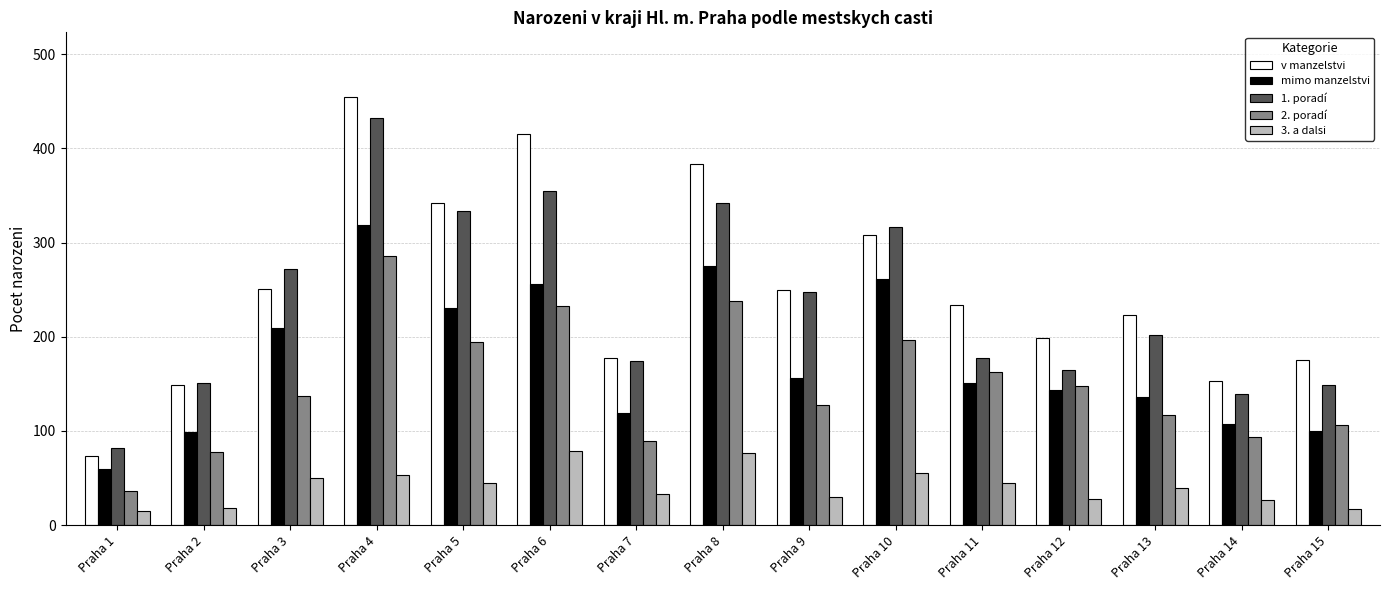

What is the average value of the v manzelstvi series?

252